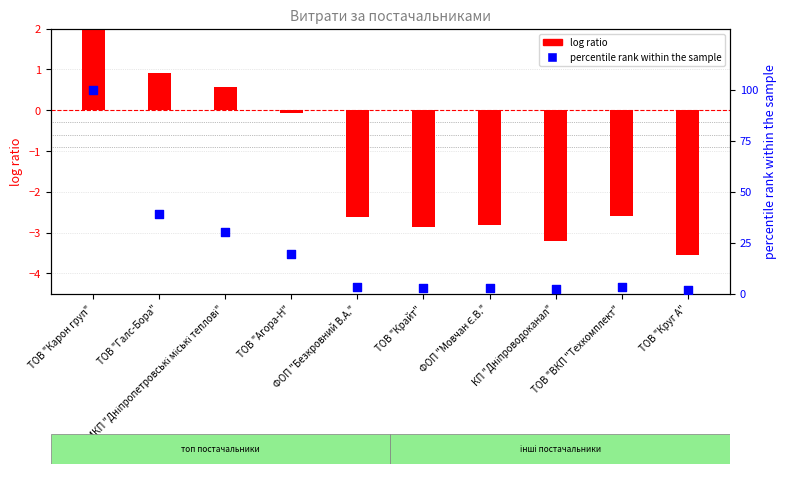

What is the total value across all series at ТОВ "Круг А"?

-1.8